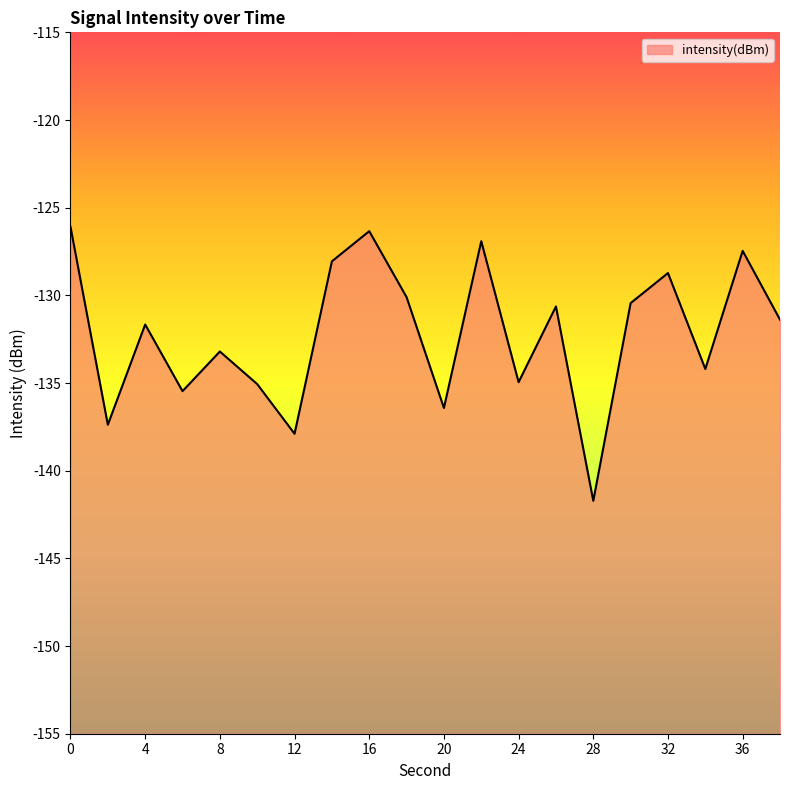

List the labels in order of value, largest first.

0, 16, 22, 36, 14, 32, 18, 30, 26, 38, 4, 8, 34, 24, 10, 6, 20, 2, 12, 28